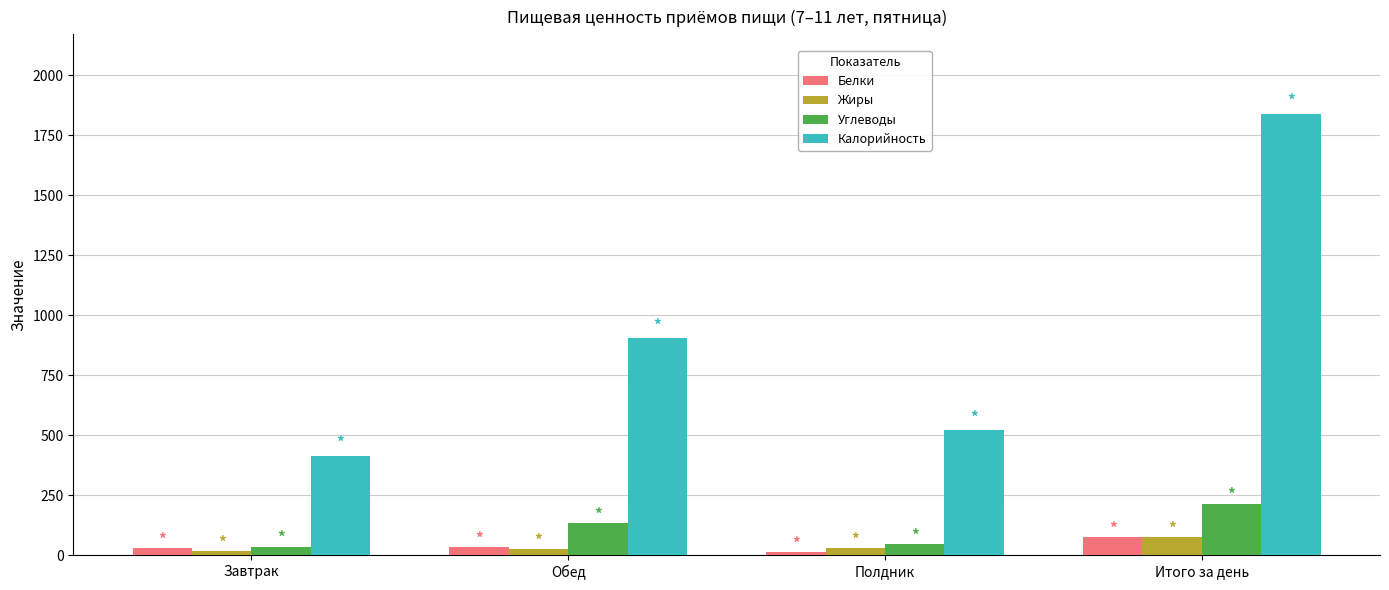

What is the difference between the Жиры values at Итого за день and Обед?

48.8